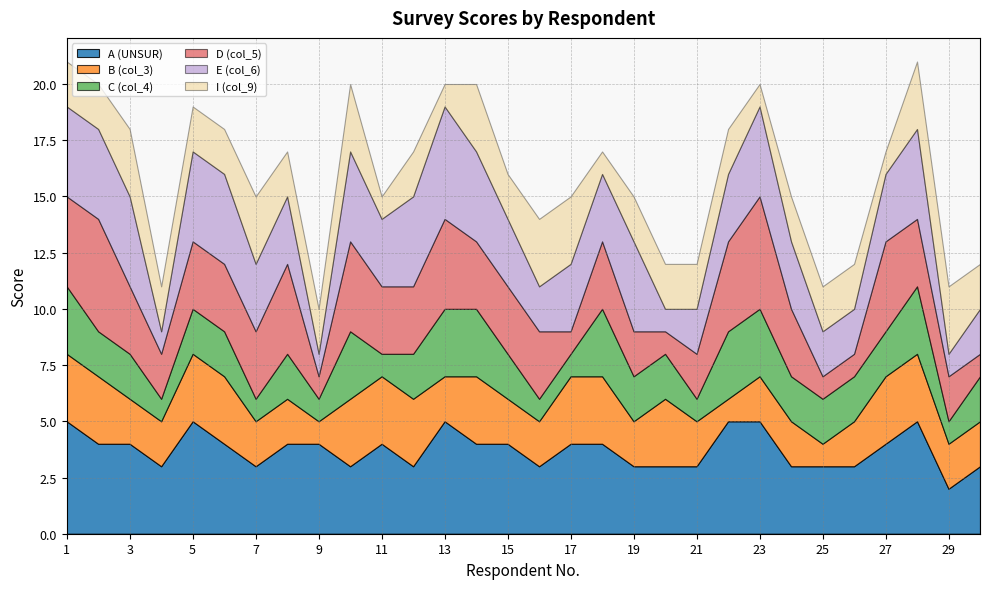

How many lines are shown in the chart?

6